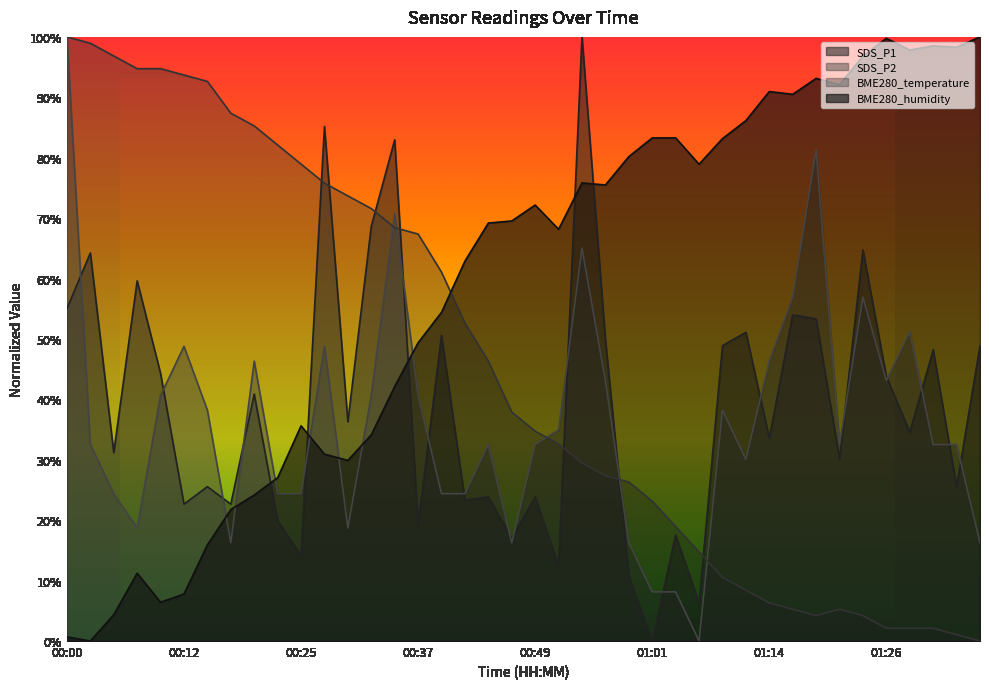

Where is BME280_temperature nearest to the value 50?

00:42